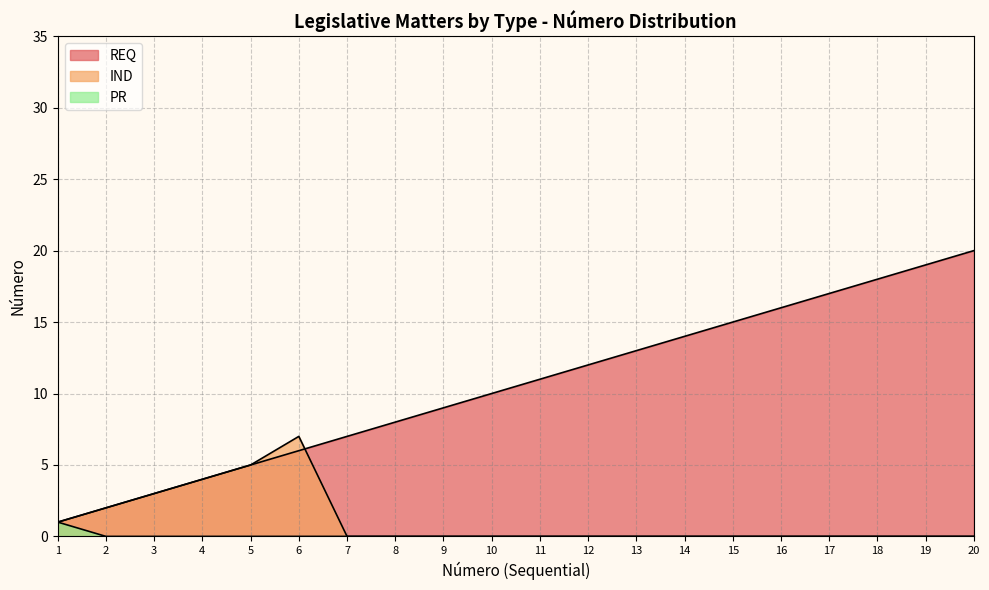

True or false: IND has a value of 2 at 2.

True